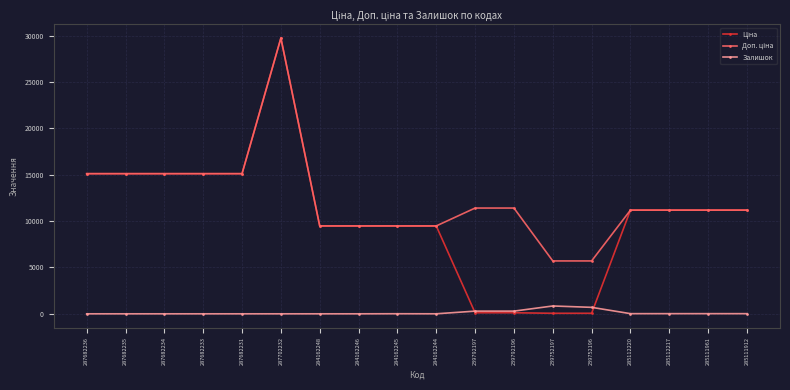

What is the total value across all series at 287682231?

30240.0